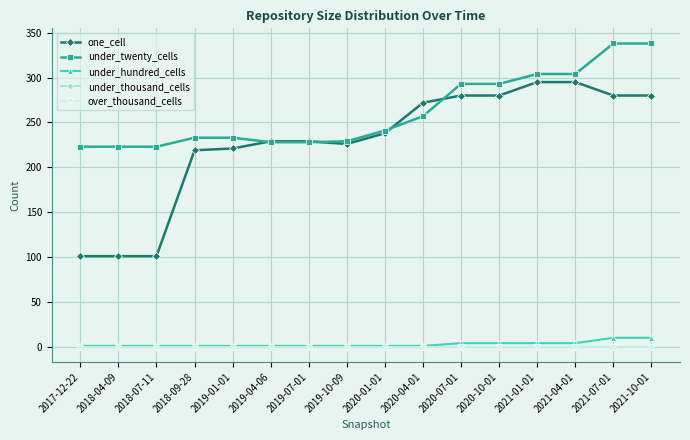

Reading left to right, transcribe all the data shown in this chart.

one_cell: 101	101	101	219	221	229	229	226	238	272	280	280	295	295	280	280
under_twenty_cells: 223	223	223	233	233	228	228	229	241	257	293	293	304	304	338	338
under_hundred_cells: 1	1	1	1	1	1	1	1	1	1	4	4	4	4	10	10
under_thousand_cells: 0	0	0	0	0	0	0	0	0	0	0	0	0	0	0	0
over_thousand_cells: 0	0	0	0	0	0	0	0	0	0	0	0	0	0	0	0